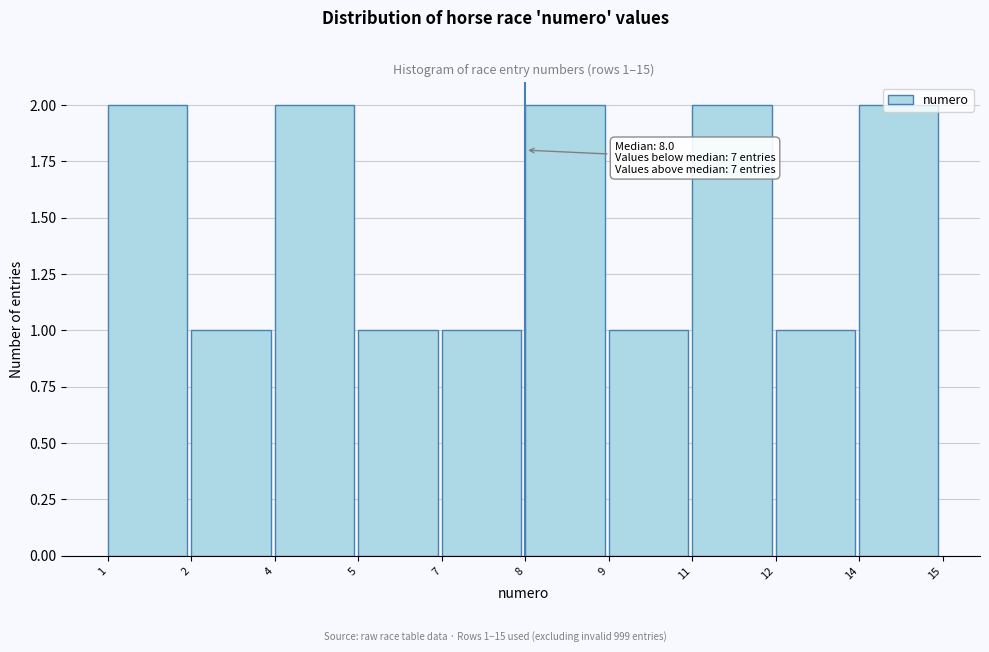

What is the sum of all values?

15